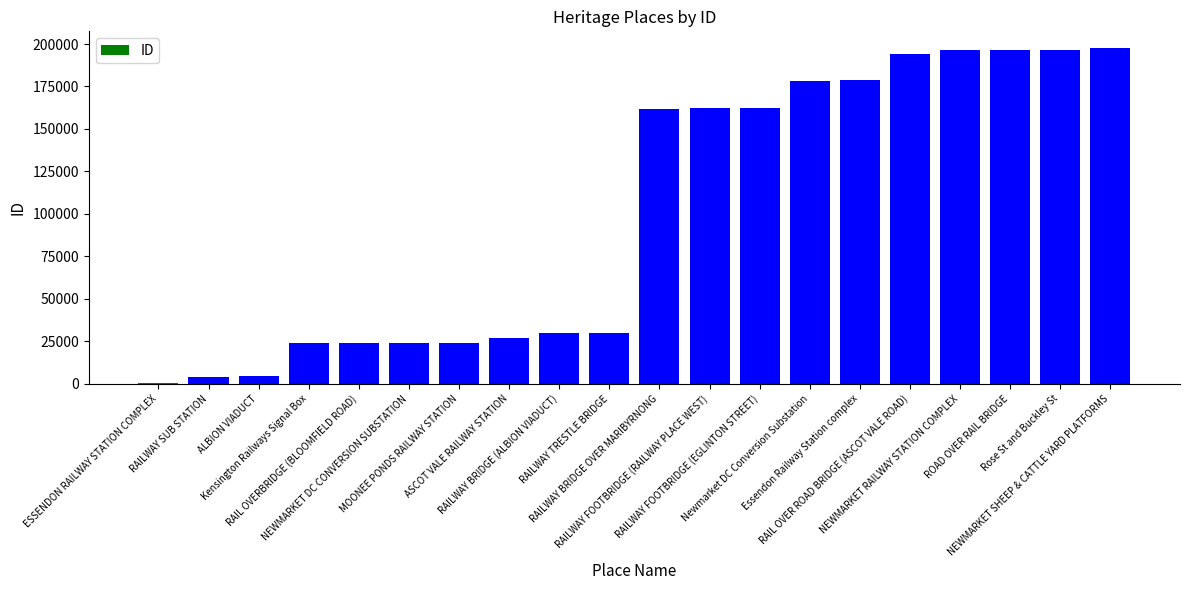

What is the maximum value shown in the chart?

197582